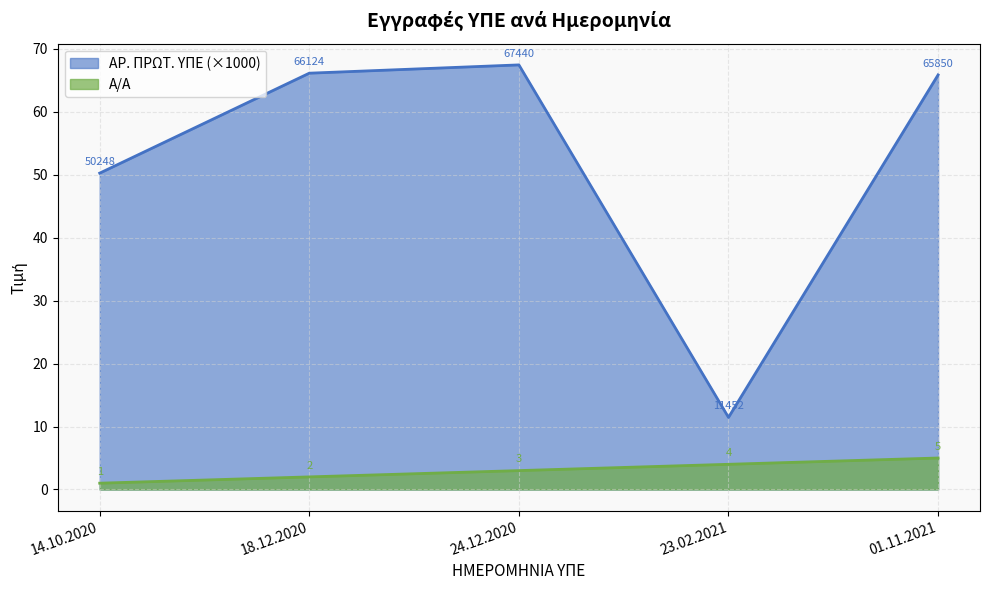

How many interior local peaks does the ΑΡ. ΠΡΩΤ. ΥΠΕ series have?

1